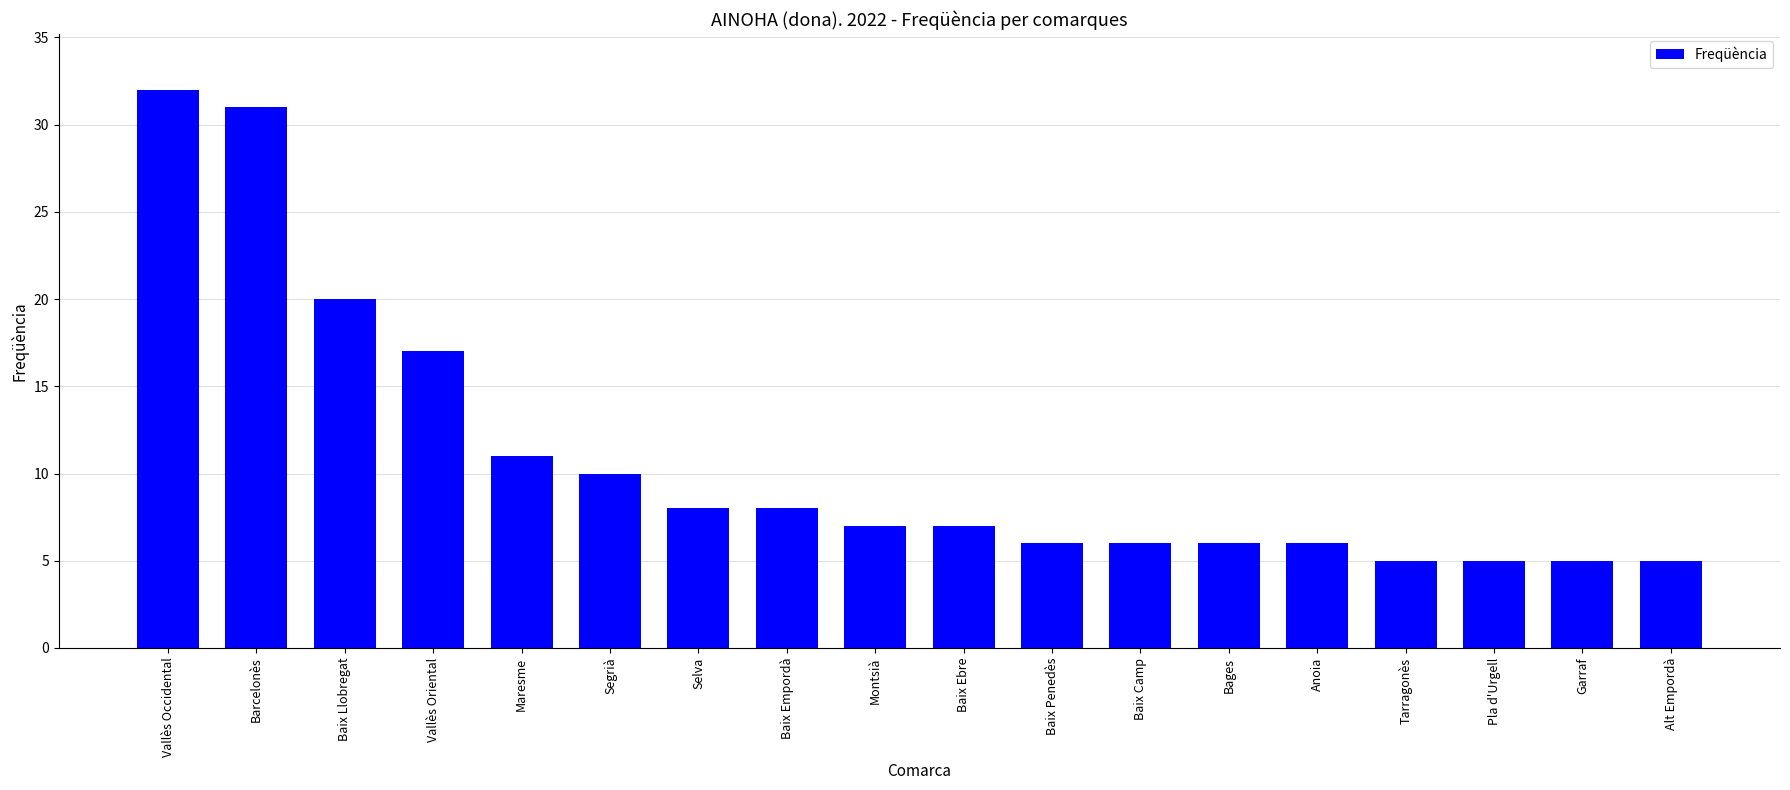

What is the change in value from Bages to Tarragonès?

-1